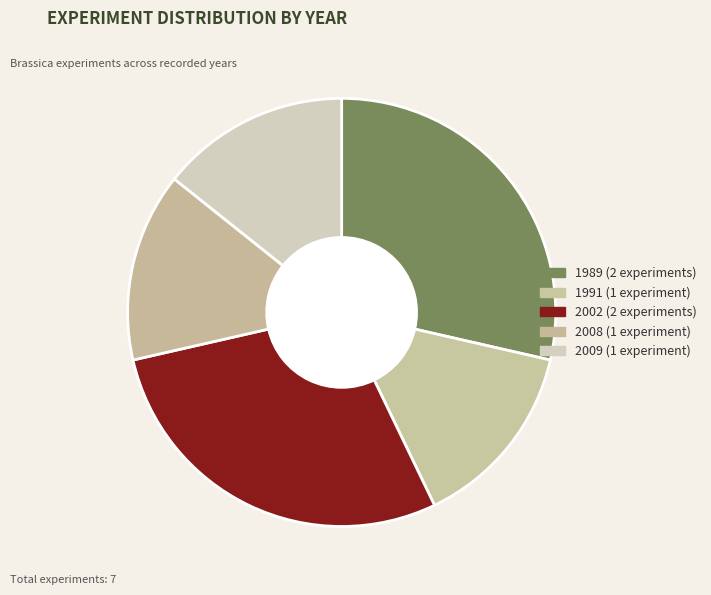

How many slices are in this pie chart?

5